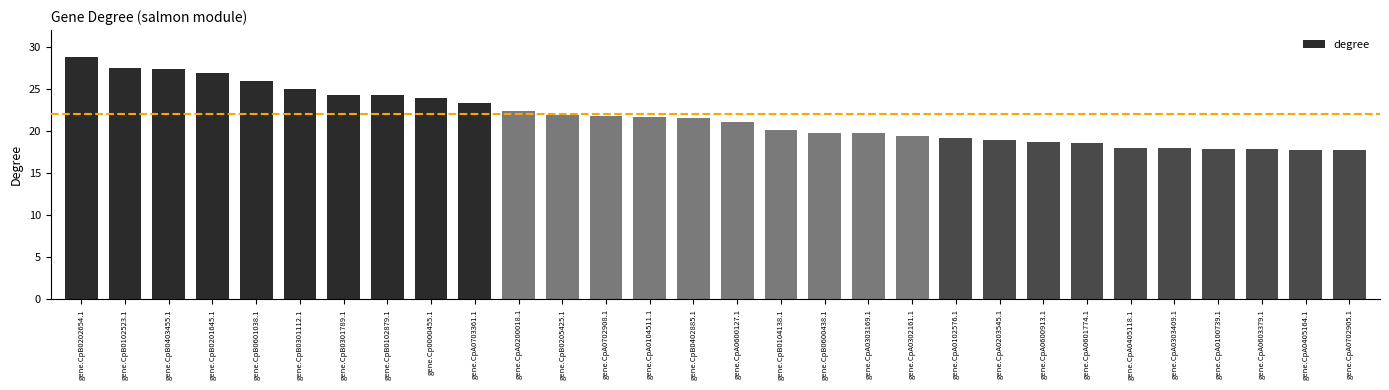

What is the ratio of the value at gene.CpB0402885.1 to the value at gene.CpA0200018.1?

1.0